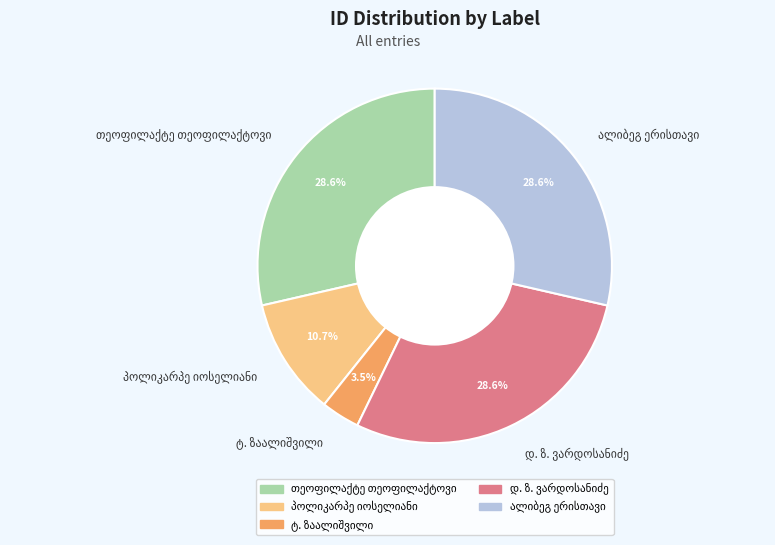

How many slices are in this pie chart?

5